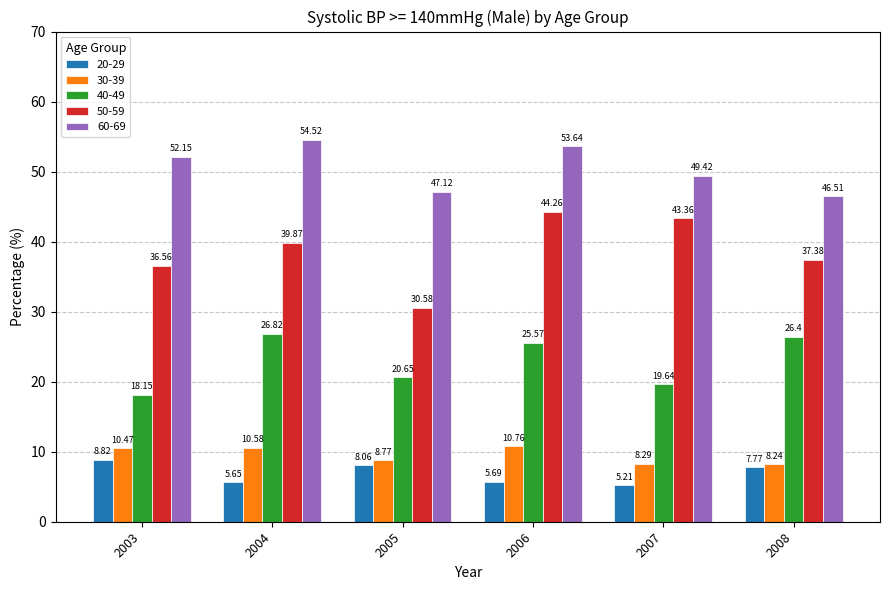

True or false: 30-39 has a value of 10.6 at 2004.

True